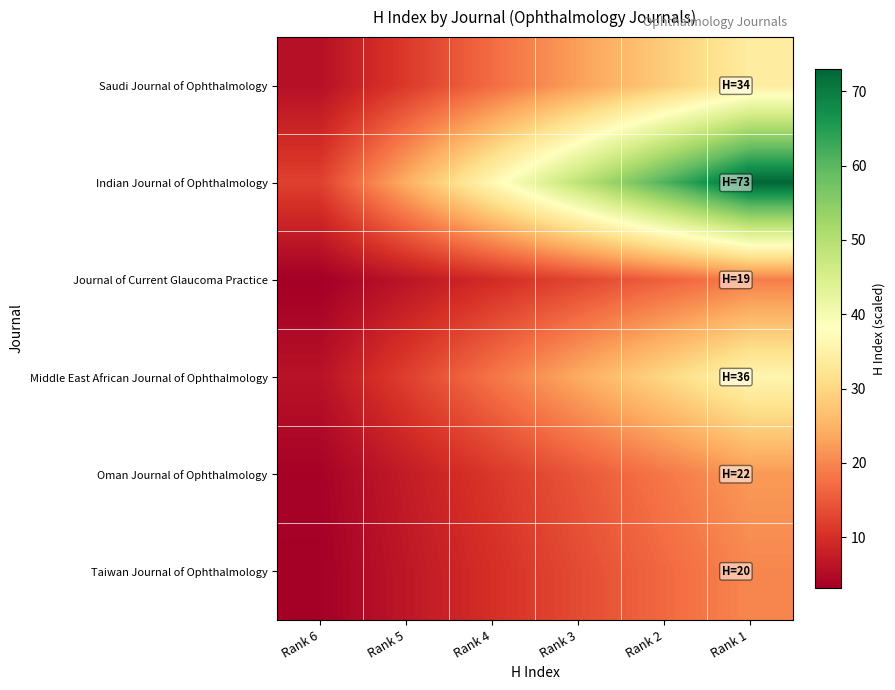

List the series in order of their peak value, highest first.

Indian Journal of Ophthalmology, Middle East African Journal of Ophthalmology, Saudi Journal of Ophthalmology, Oman Journal of Ophthalmology, Taiwan Journal of Ophthalmology, Journal of Current Glaucoma Practice